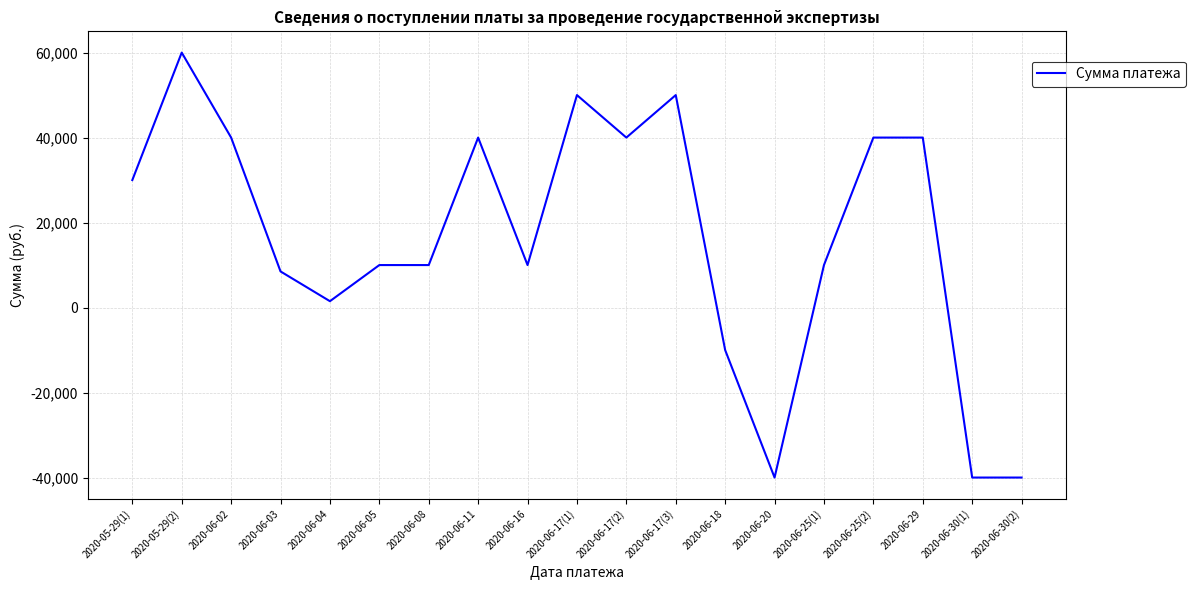

Count the number of data series in this chart.

1